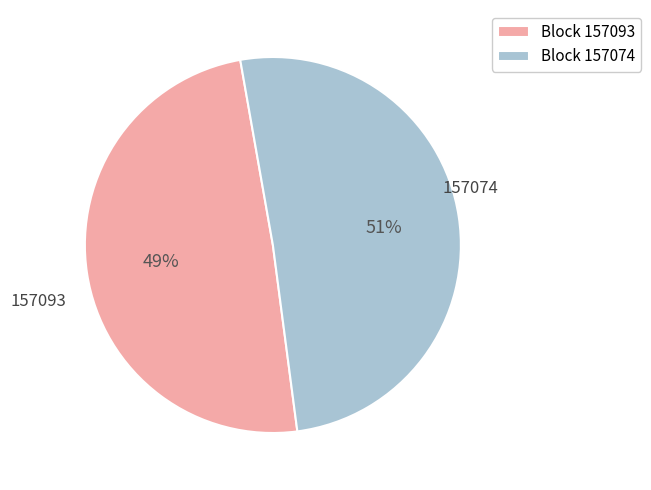

Combined, do Block 157093 and Block 157074 account for over 50%?

Yes